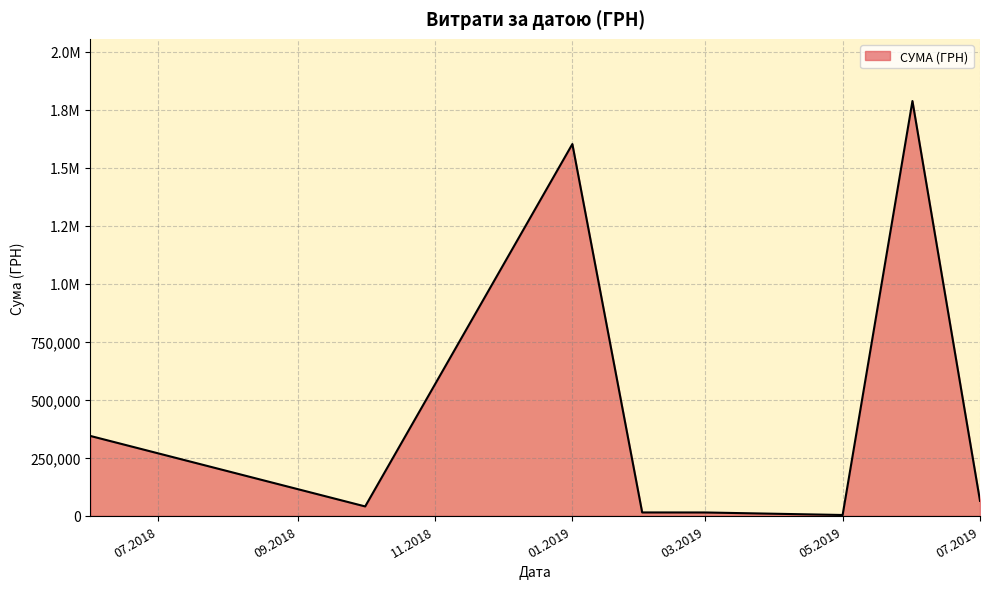

Does the chart have visible grid lines?

Yes